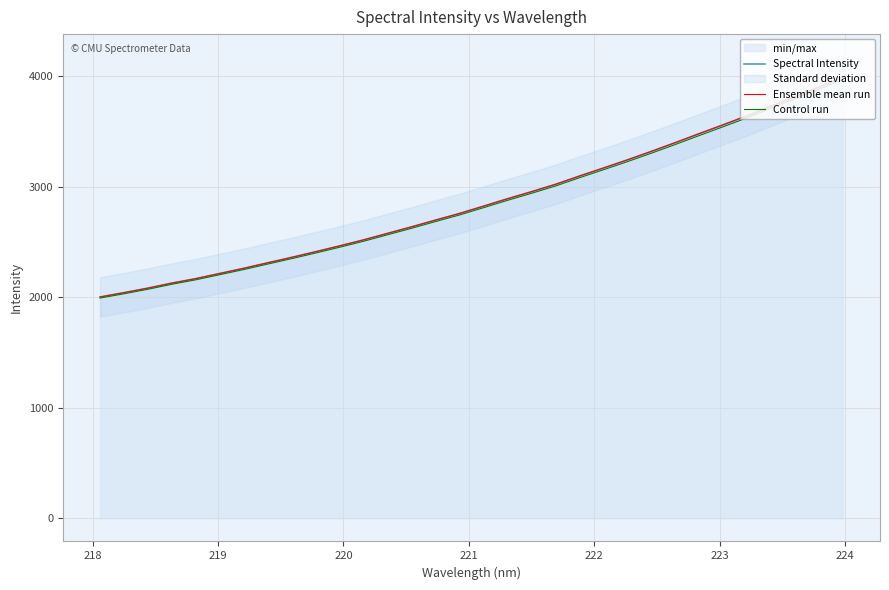

What is the minimum value shown in the chart?

1993.8